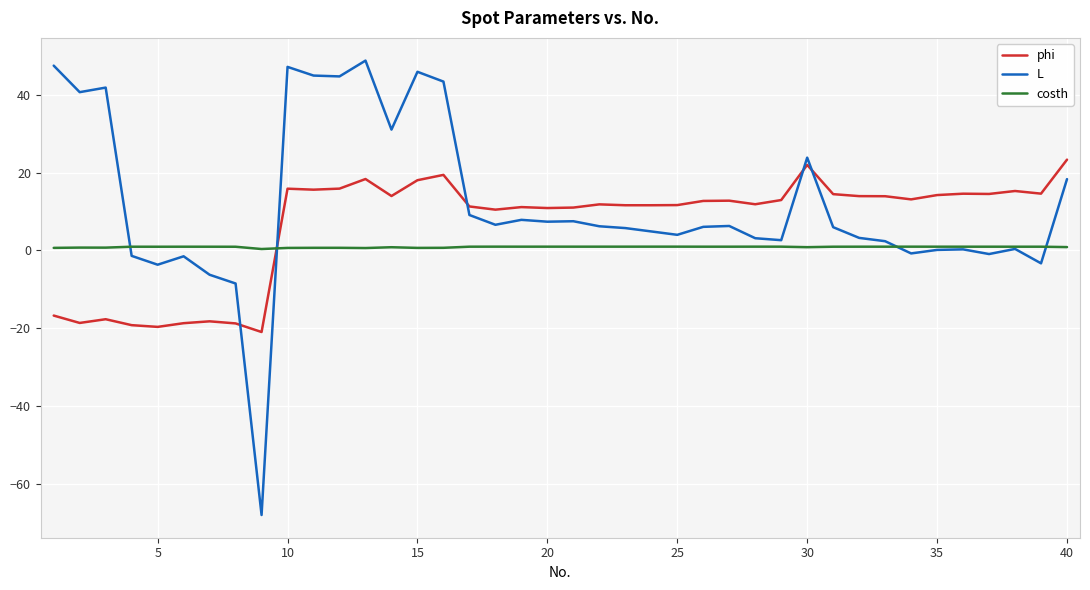

How many values in phi are above zero?

31